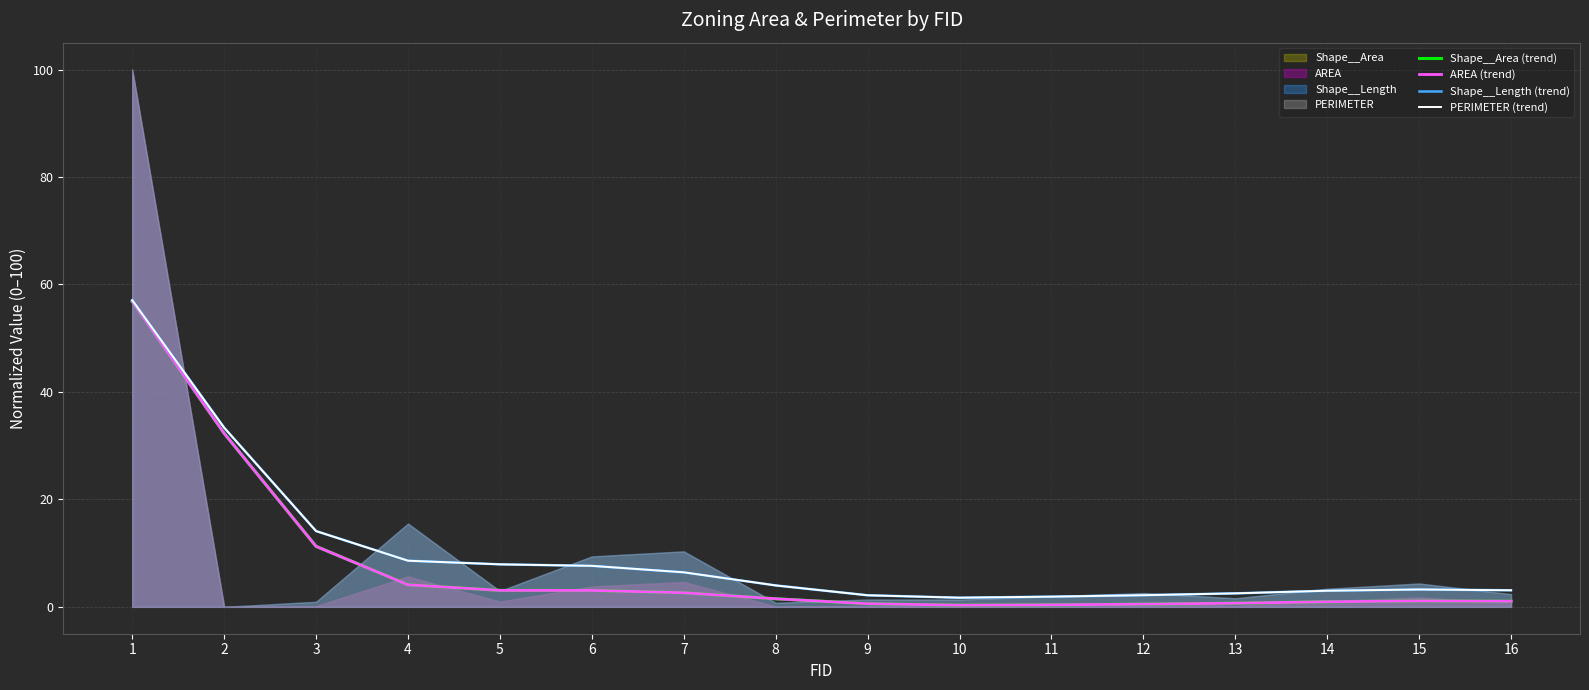

True or false: Shape__Length (trend) has more than 2 interior local peaks.

False